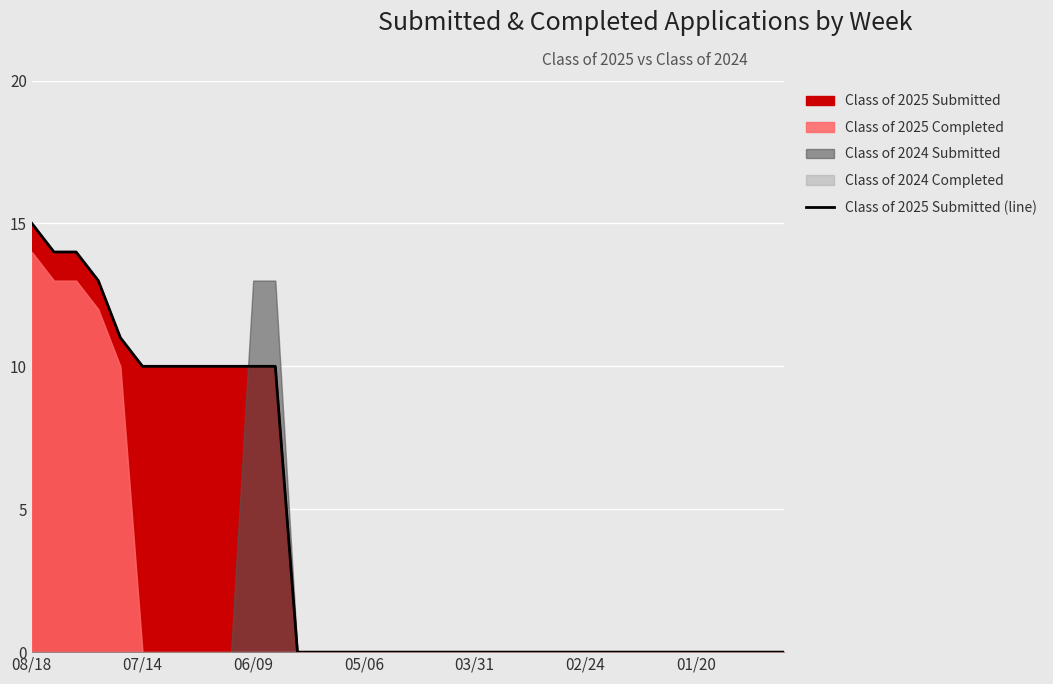

At which label does Class of 2025 Submitted (line) reach its peak?

08/18